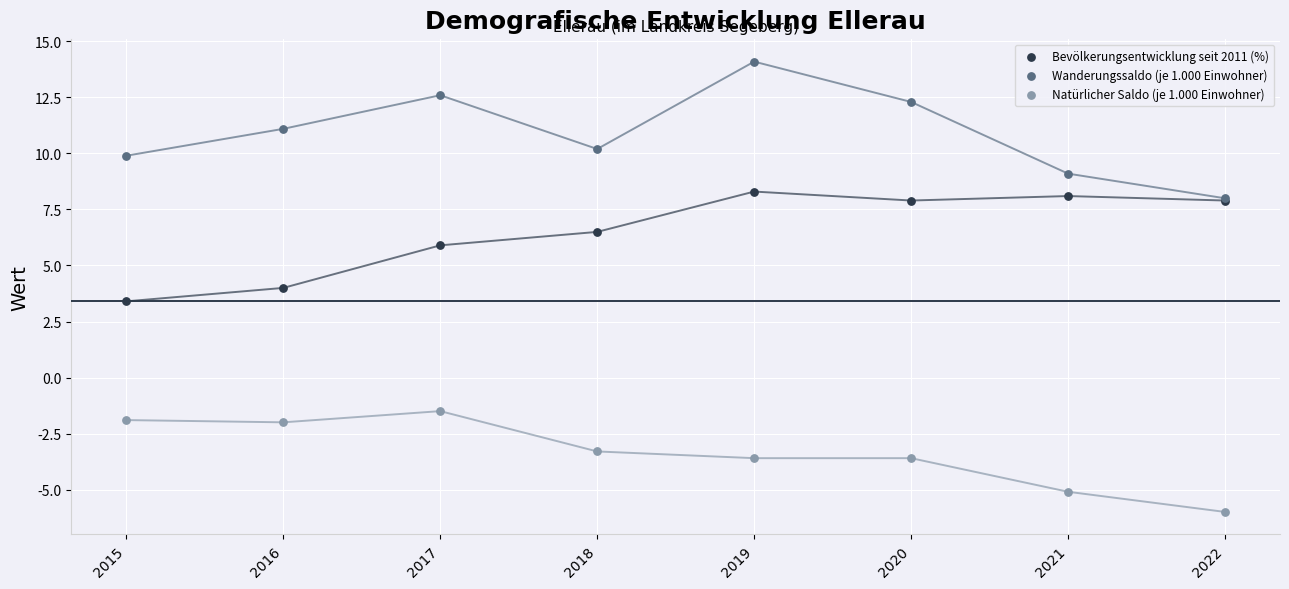

What are all the series names shown in the legend?

Bevölkerungsentwicklung seit 2011 (%), Wanderungssaldo (je 1.000 Einwohner), Natürlicher Saldo (je 1.000 Einwohner)